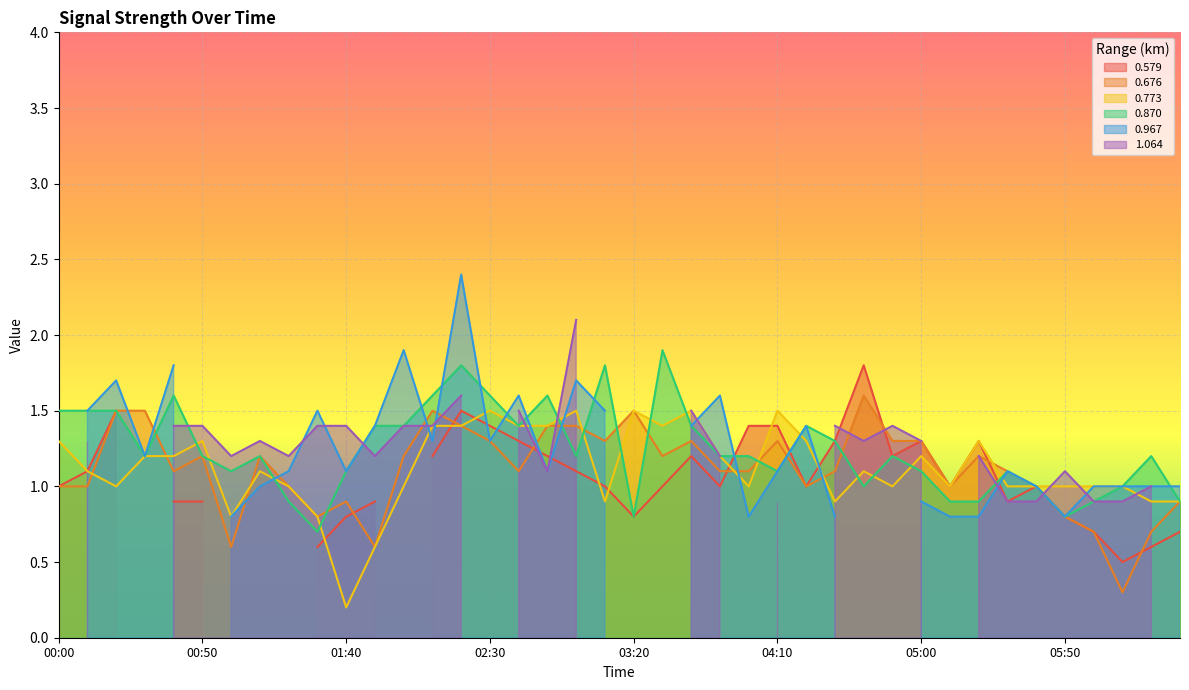

Which category has the highest value in the 0.773 series?

02:30